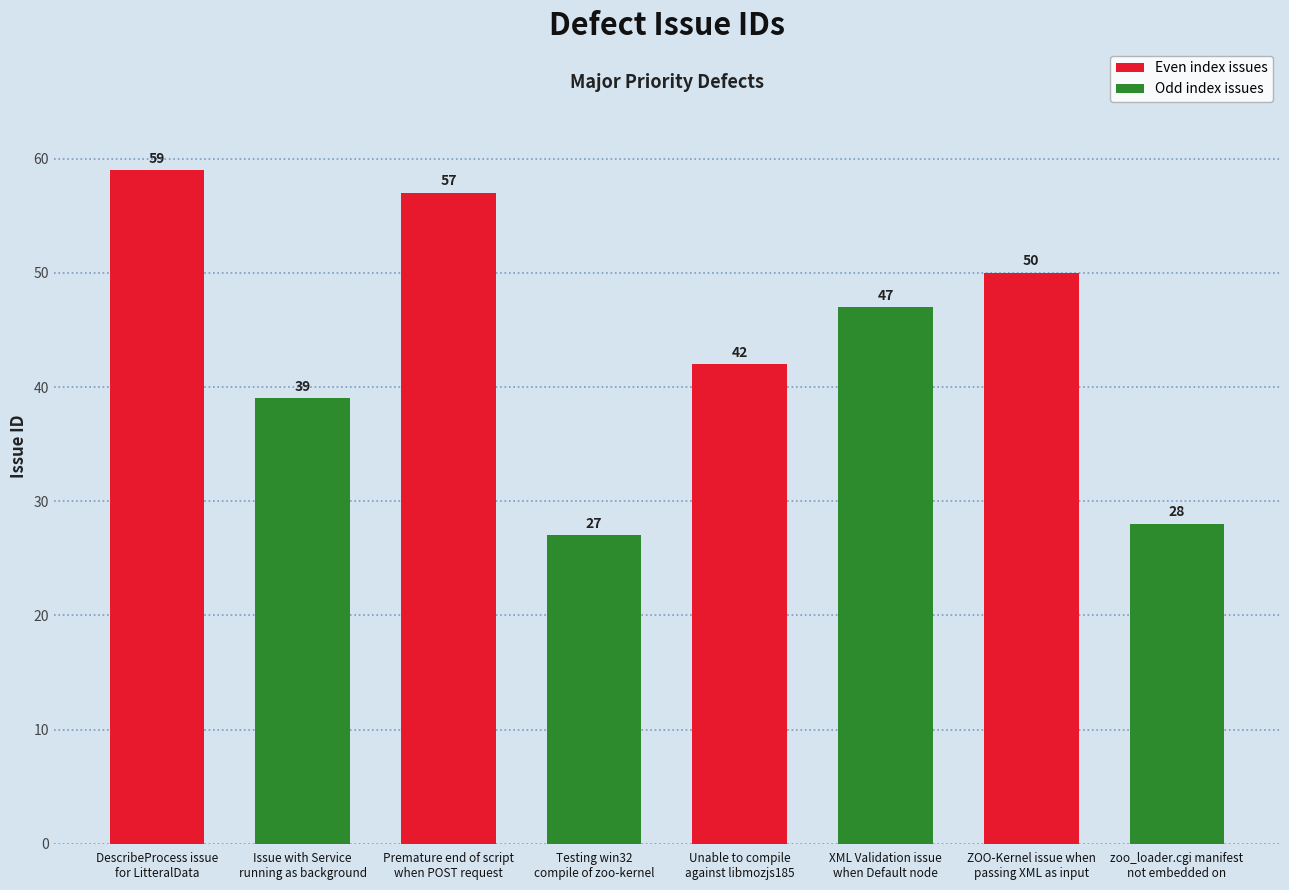

Approximately how many times larger is the value at DescribeProcess issue
for LitteralData compared to Premature end of script
when POST request?

1.0